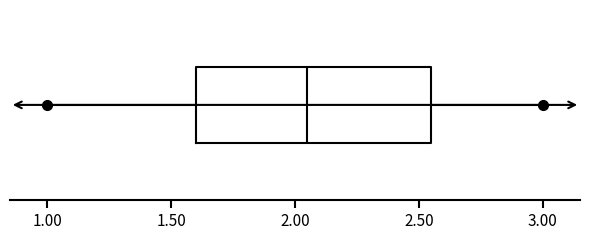

Where is the left edge of the box on the x-axis? The values are not printed on the chart, so give them approximately, as read against the axis.

1.60